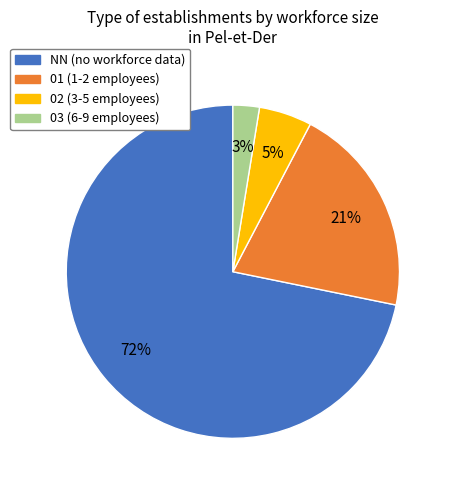

Which has a higher value, 02 or NN?

NN